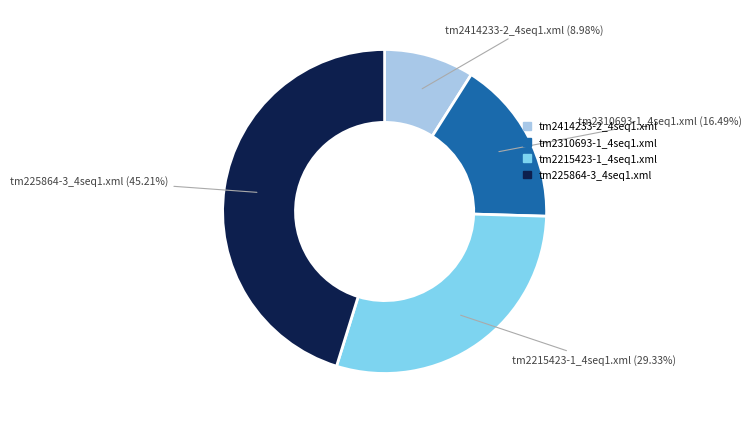

Is there any slice that represents more than half of the pie?

No